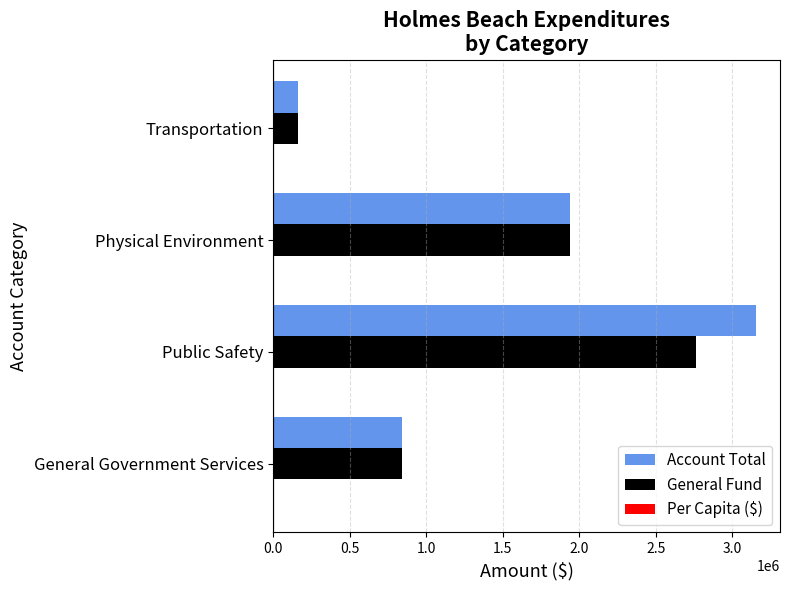

The value of Account Total at General Government Services is 463159.0. True or false?

False